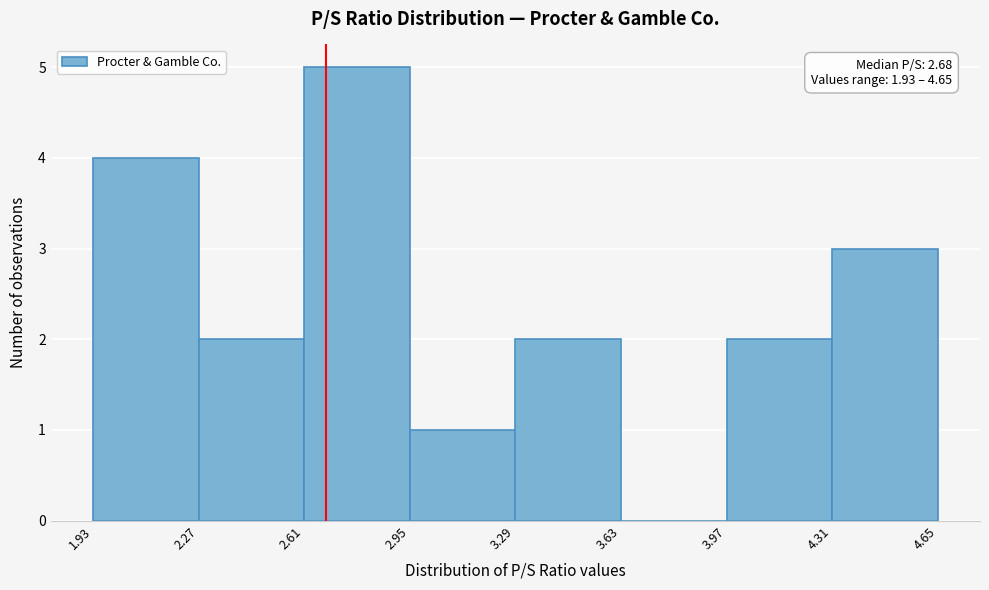

Which range on the x-axis has the tallest bar?

2.61 to 2.95